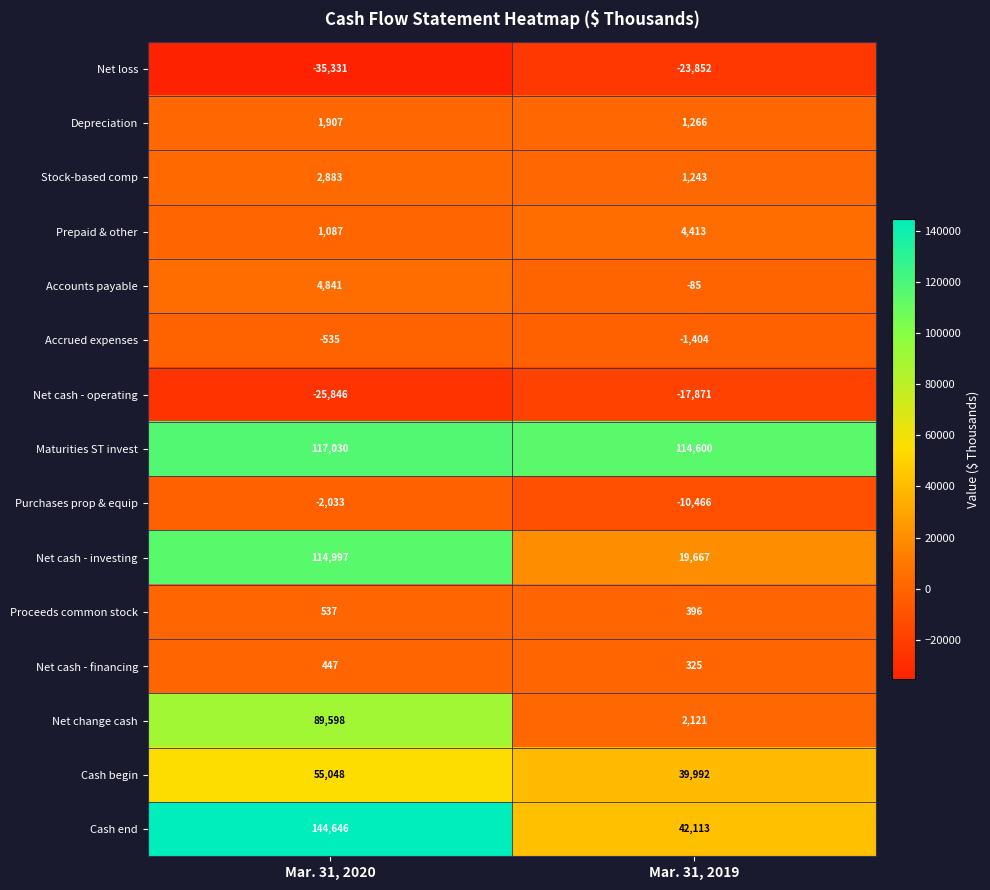

At which label is Purchases prop & equip closest to -6249?

Mar. 31, 2020